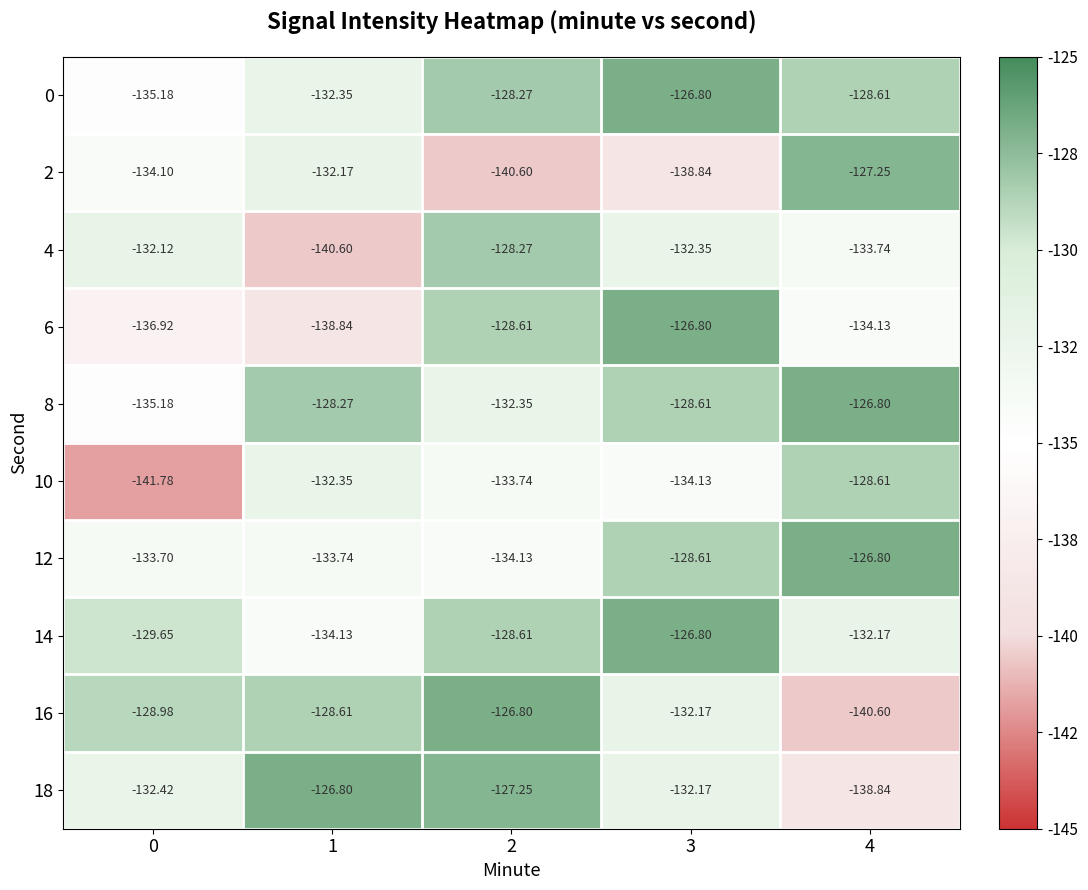

Is the value of 16 at 0 greater than the value of 18 at 3?

Yes